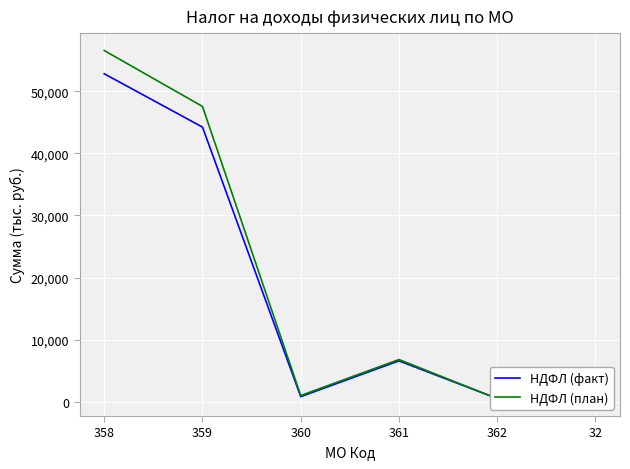

How many interior local valleys does the НДФЛ (план) series have?

2